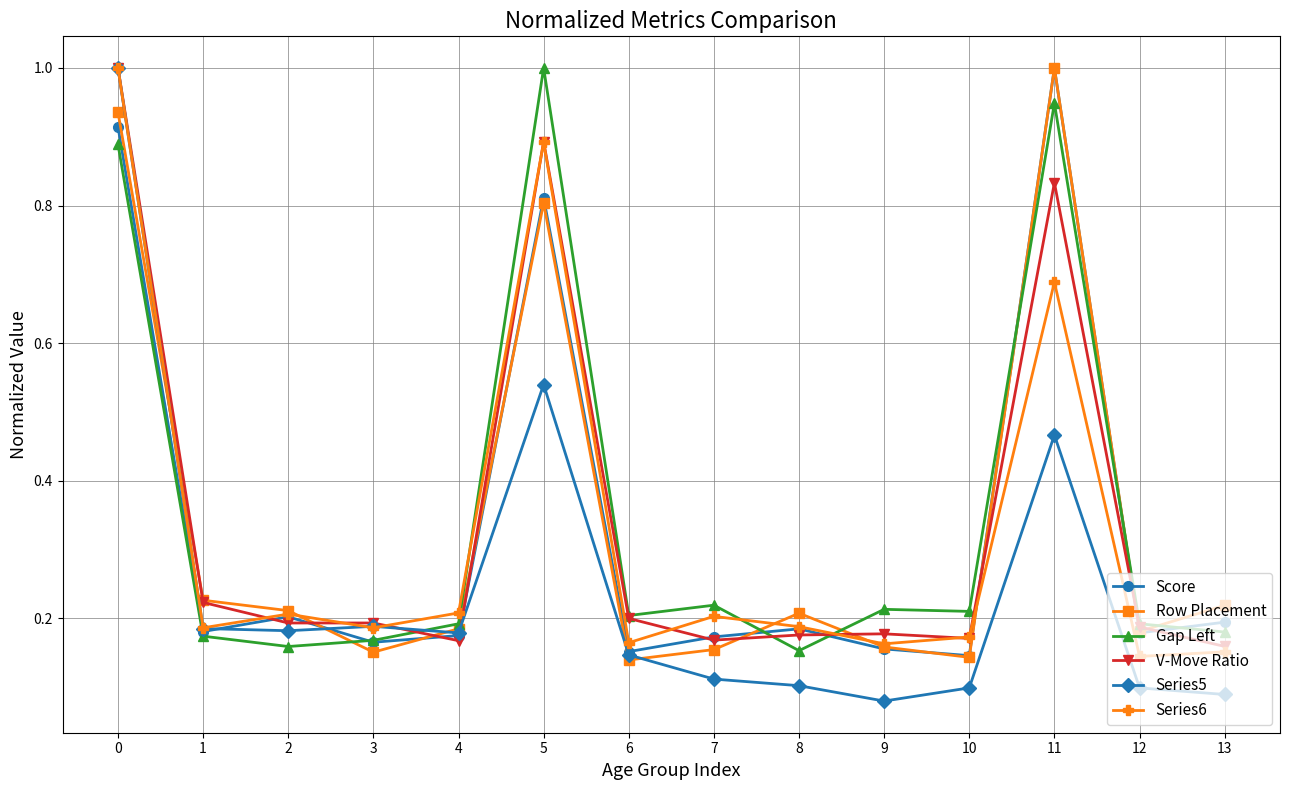

Which series has the largest total across all categories?

Gap Left